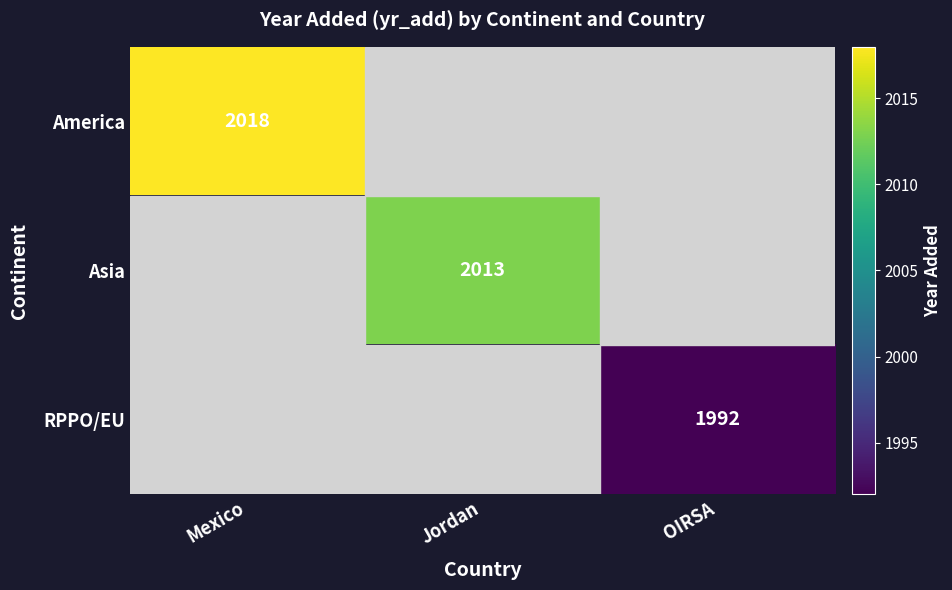

Is it true that America equals 2773 at Mexico?

False